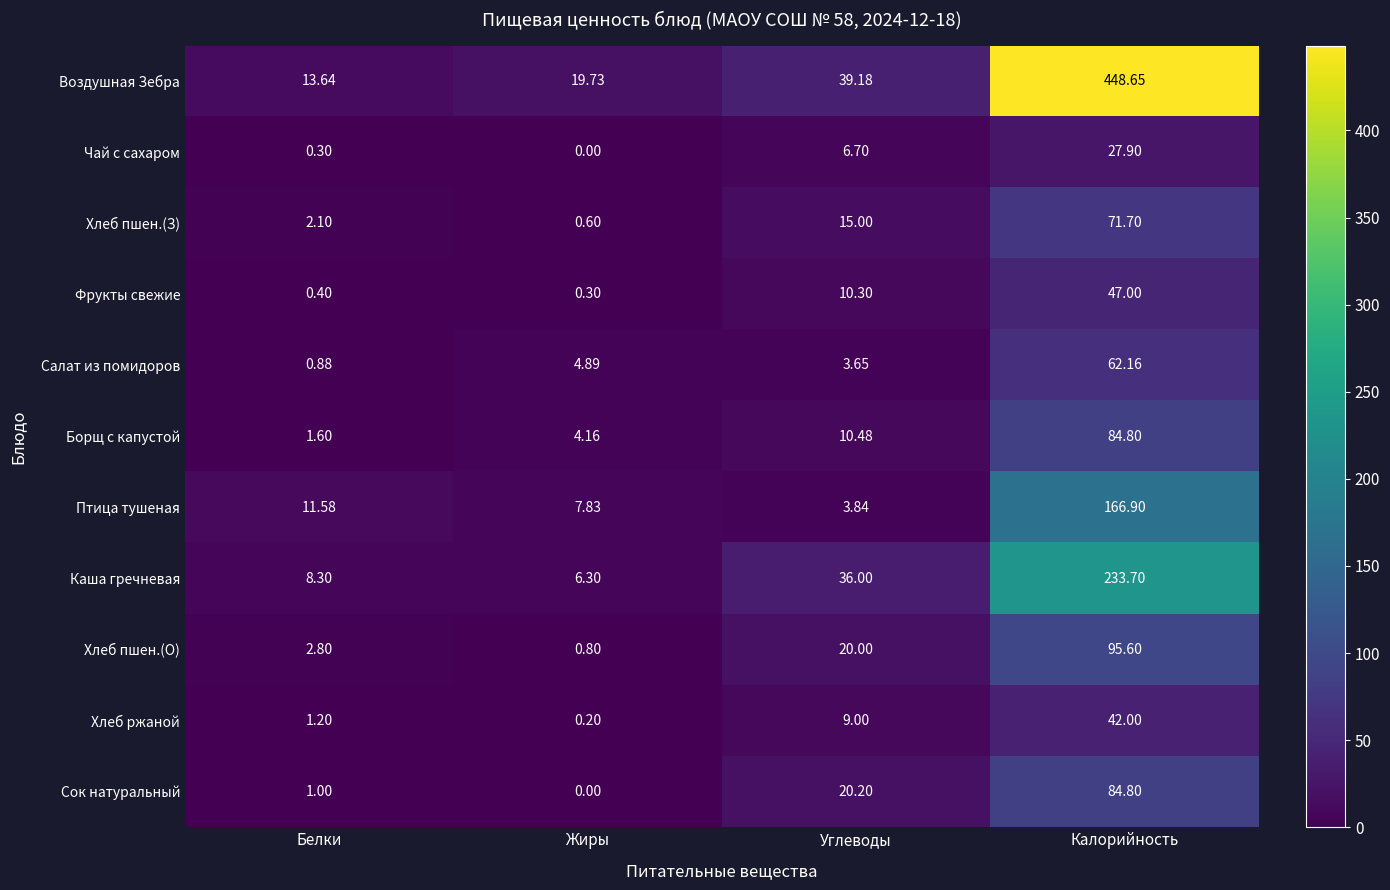

At which label does Сок натуральный first exceed 20?

Углеводы